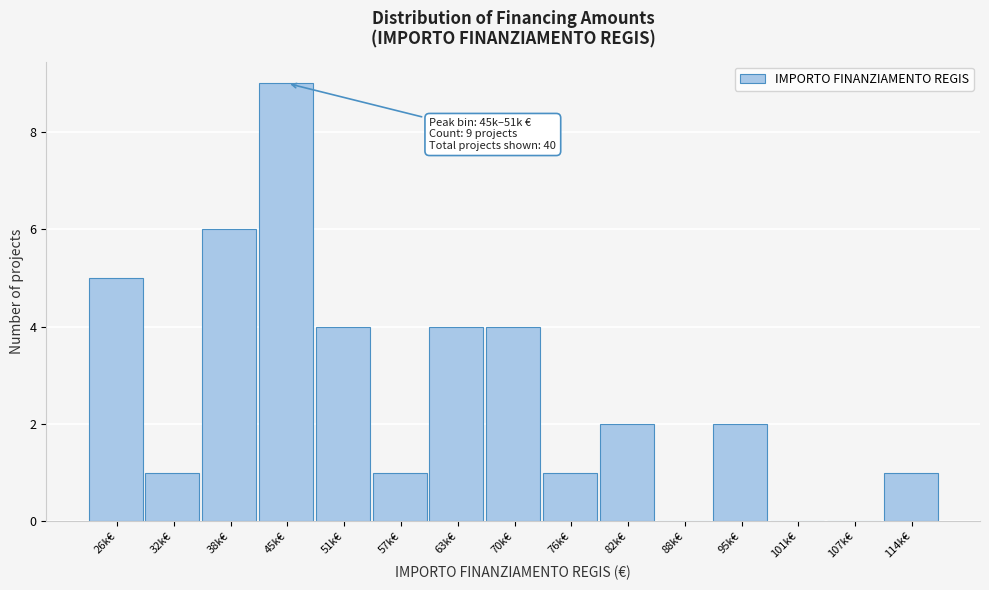

Reading left to right, what are all the values shown in this chart?

26k€=5	32k€=1	38k€=6	45k€=9	51k€=4	57k€=1	63k€=4	70k€=4	76k€=1	82k€=2	88k€=0	95k€=2	101k€=0	107k€=0	114k€=1